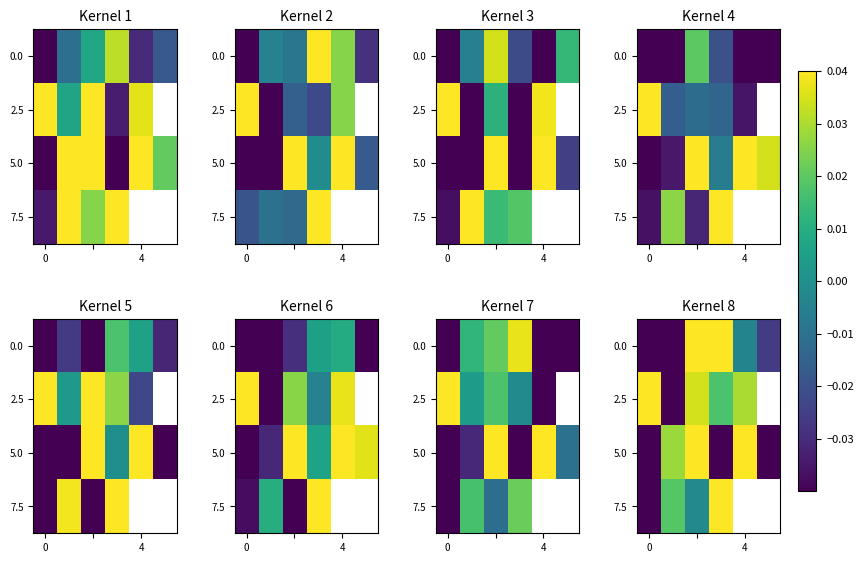

How many values in the 7.5 series exceed 0?

2